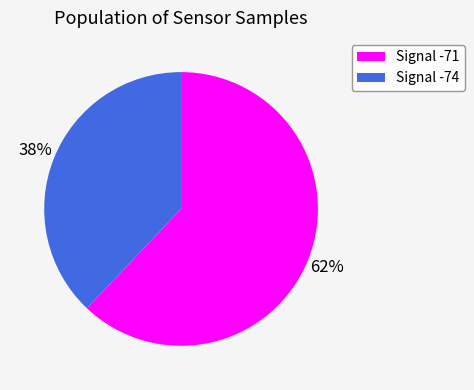

To the nearest percent, what is the difference between the largest and smallest slice percentages?

24%